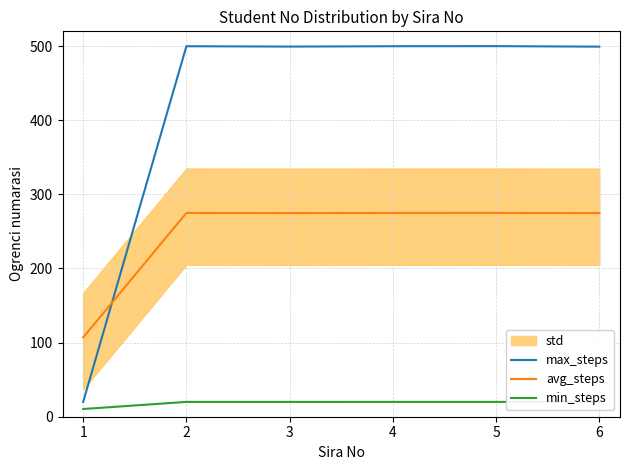

What is the lowest value of the min_steps series?

10.4